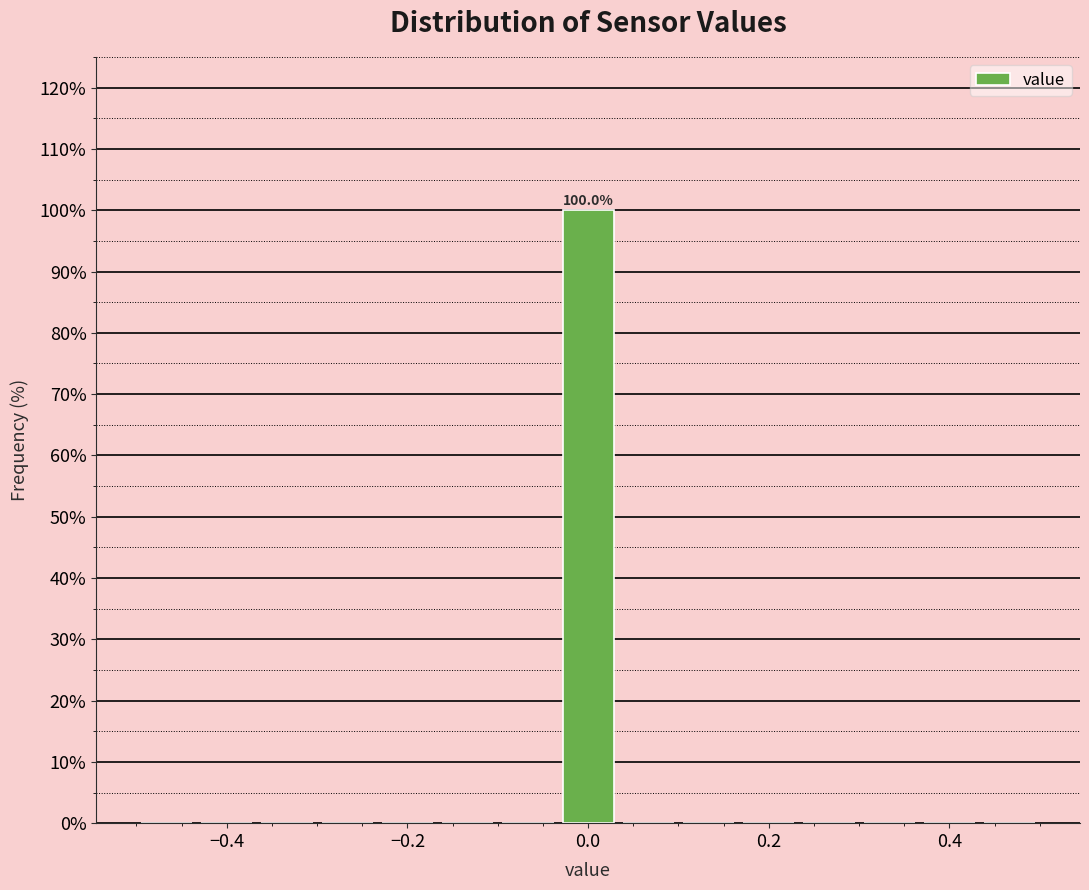

Around what value on the x-axis is the tallest bar? Give the approximate position of its centre, as read against the axis.

0.00